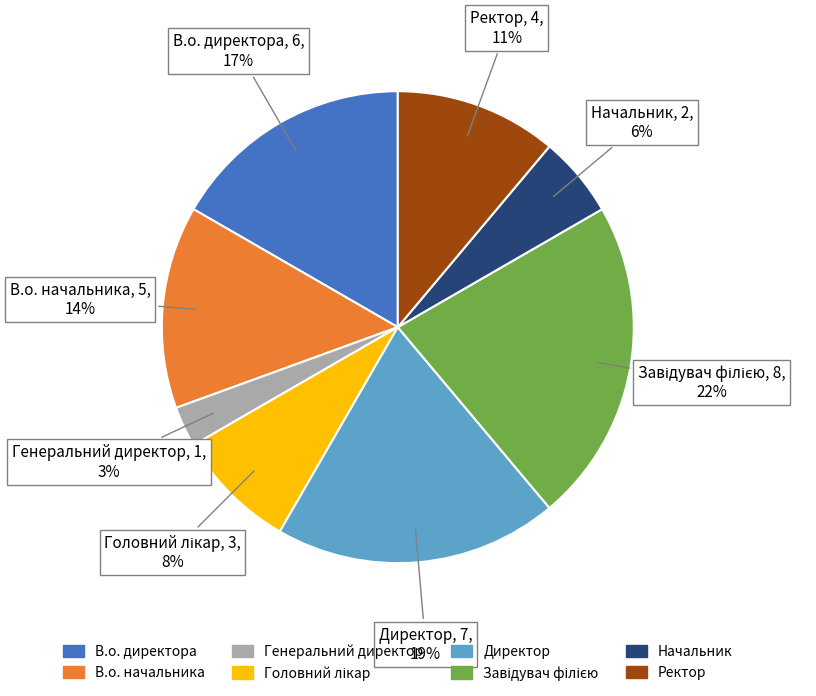

Between Начальник and Ректор, which is larger?

Ректор